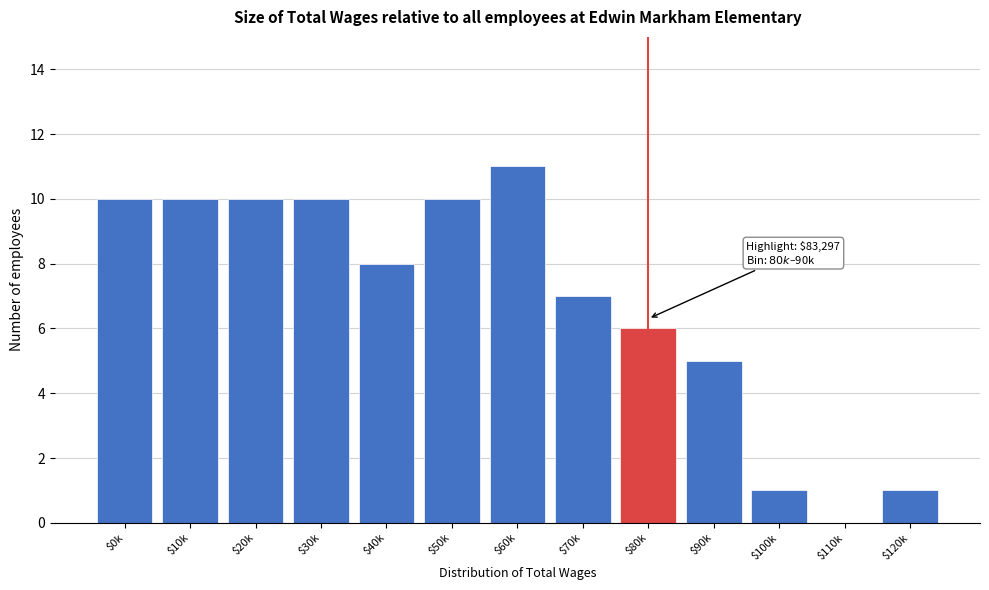

What is the greatest value displayed?

11